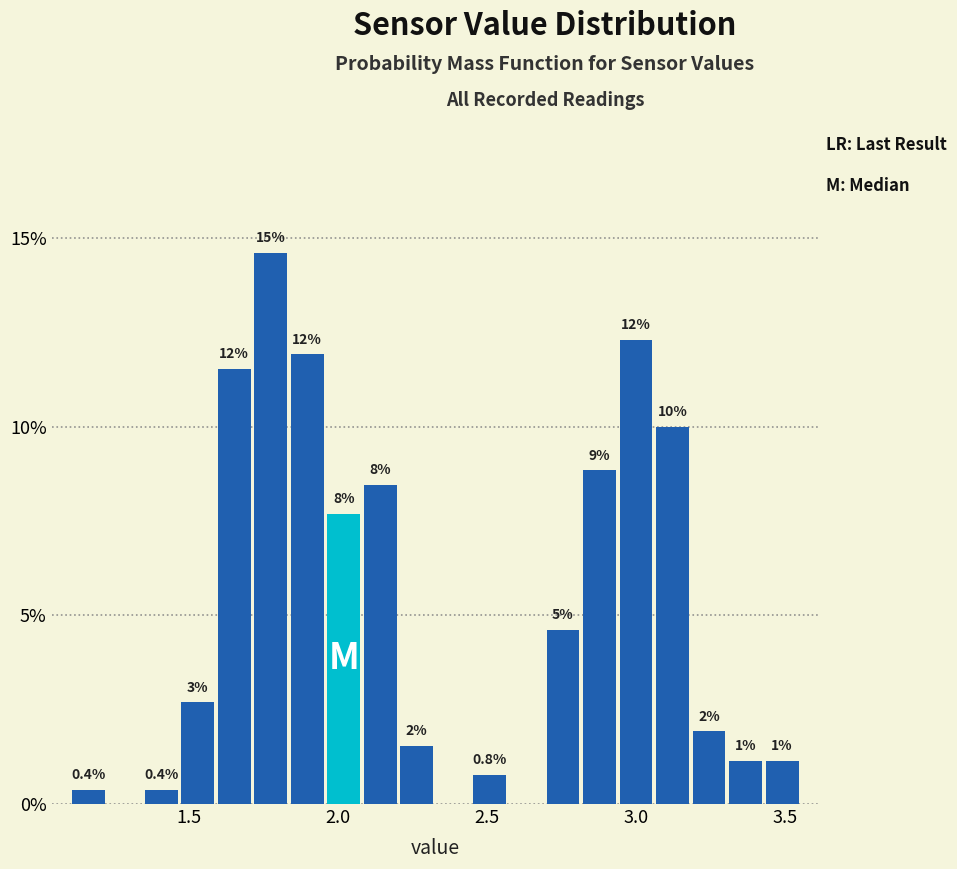

Read against the x-axis, roughly where is the centre of the tallest bar?

1.75